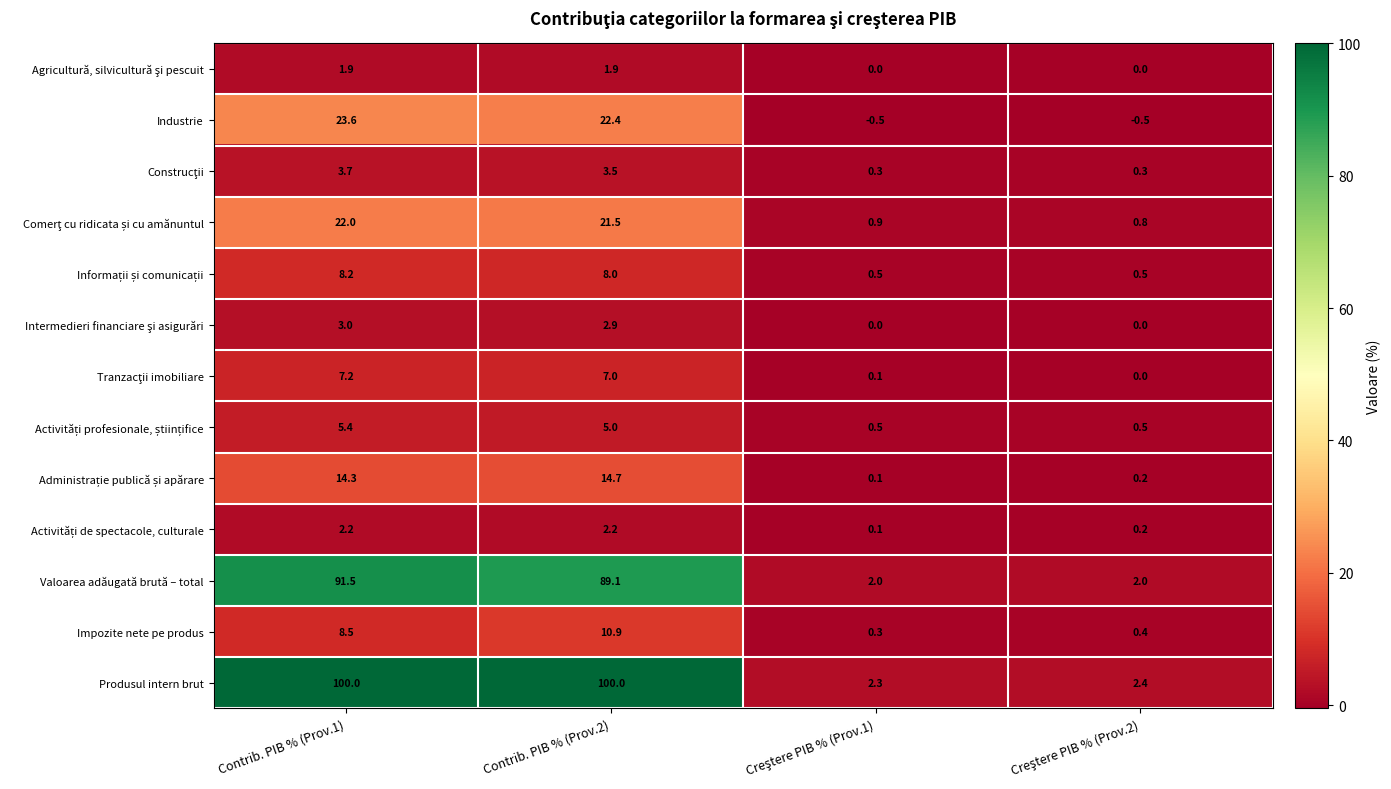

What is the maximum value shown in the chart?

100.0